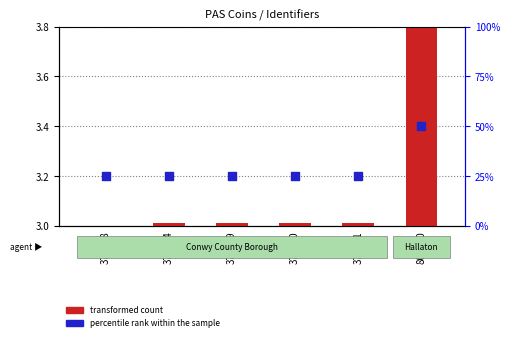

What are all the series names shown in the legend?

transformed count, percentile rank within the sample